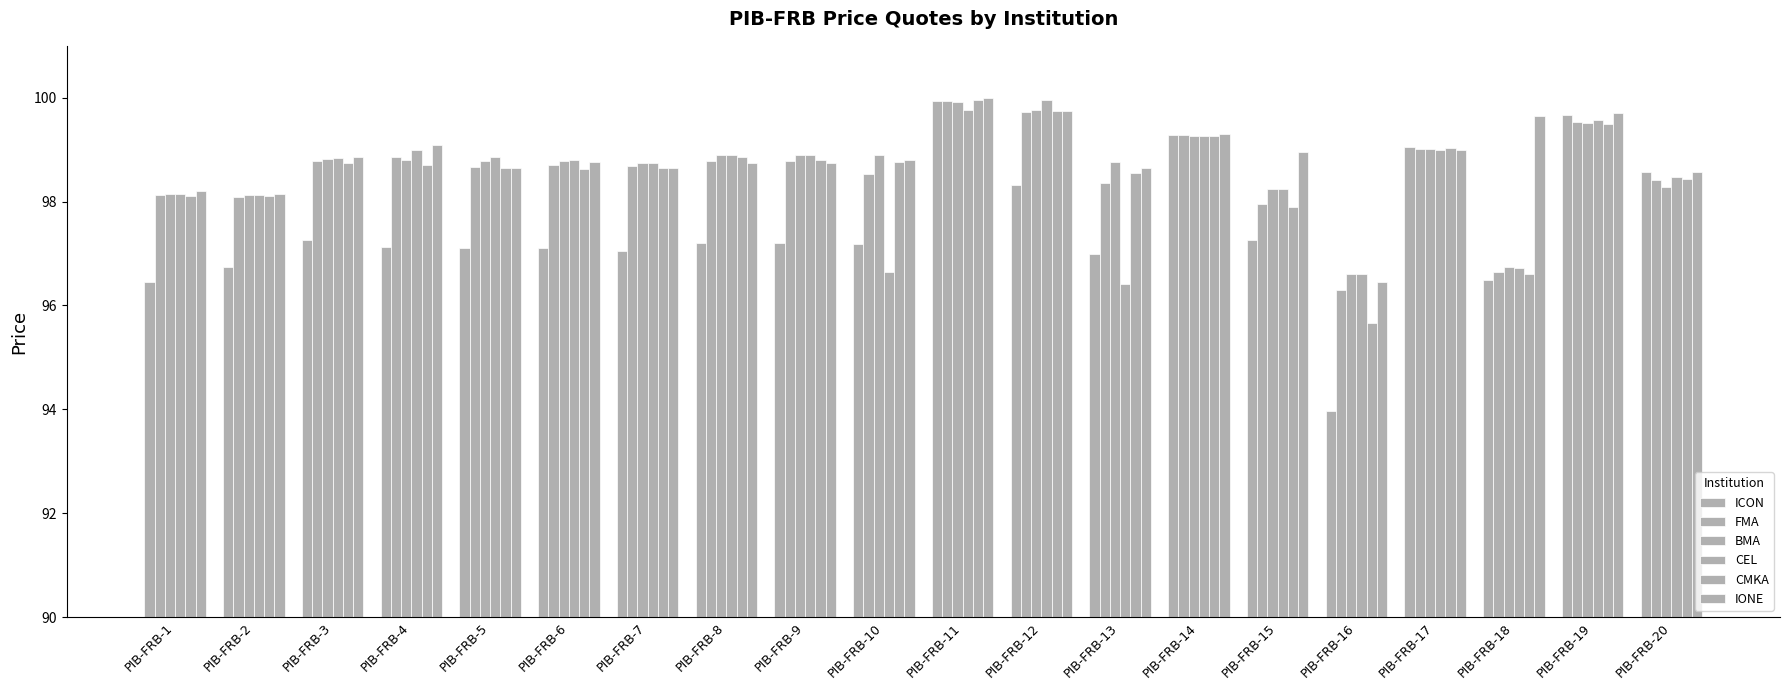

Rank the categories by CMKA value from highest to lowest.

PIB-FRB-11, PIB-FRB-12, PIB-FRB-19, PIB-FRB-14, PIB-FRB-17, PIB-FRB-8, PIB-FRB-9, PIB-FRB-10, PIB-FRB-3, PIB-FRB-4, PIB-FRB-5, PIB-FRB-7, PIB-FRB-6, PIB-FRB-13, PIB-FRB-20, PIB-FRB-1, PIB-FRB-2, PIB-FRB-15, PIB-FRB-18, PIB-FRB-16